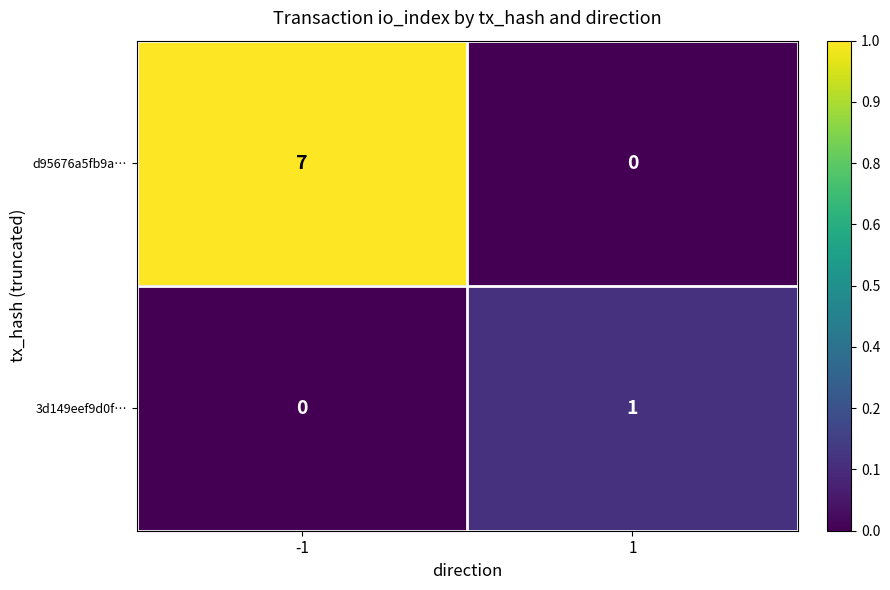

Reading left to right, what are all the values shown in this chart?

d95676a5fb9a…: -1=7	1=0
3d149eef9d0f…: -1=0	1=1